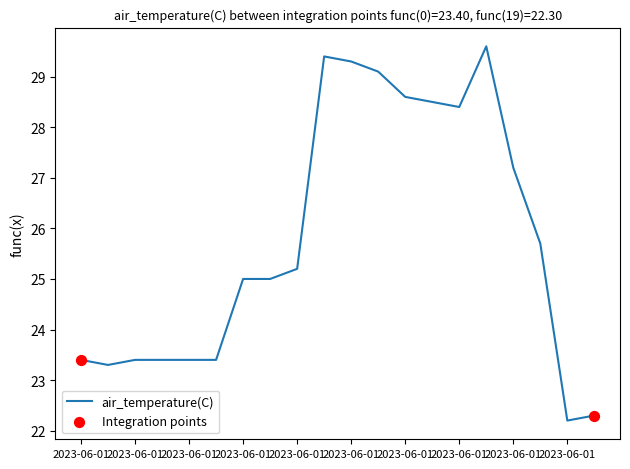

What is the difference between the maximum and minimum values?

7.4